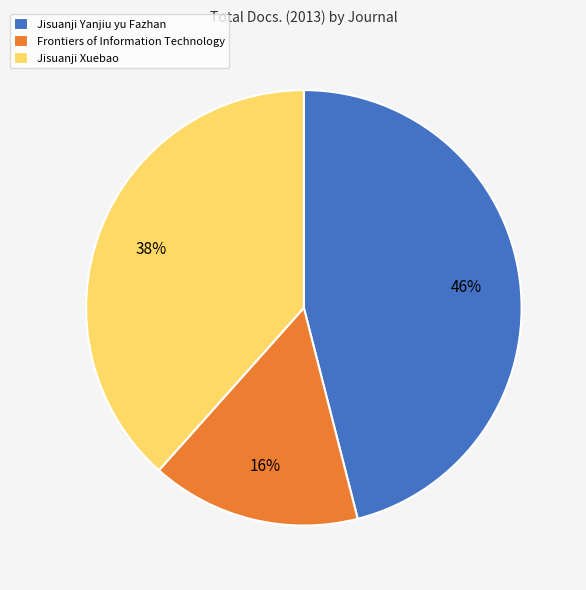

Combined, do Jisuanji Yanjiu yu Fazhan and Jisuanji Xuebao account for over 50%?

Yes